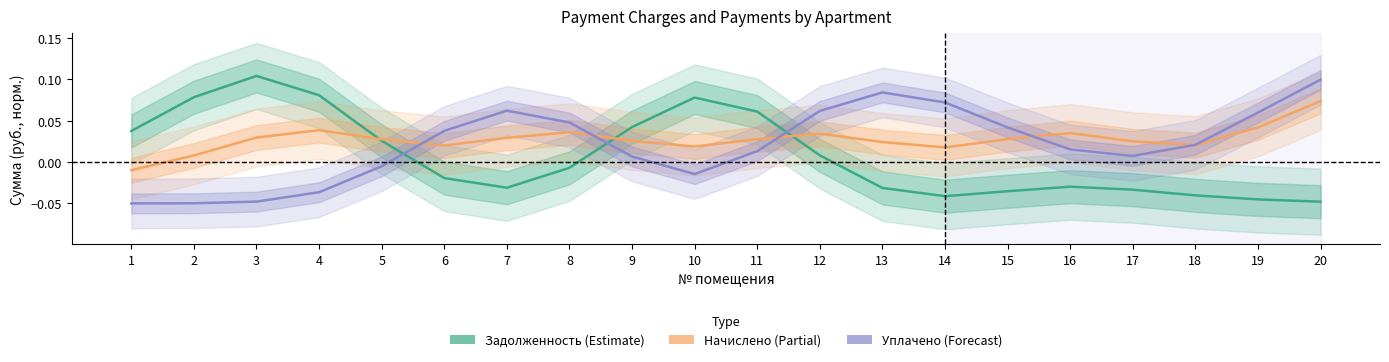

At which category does Задолженность reach its first local peak?

3